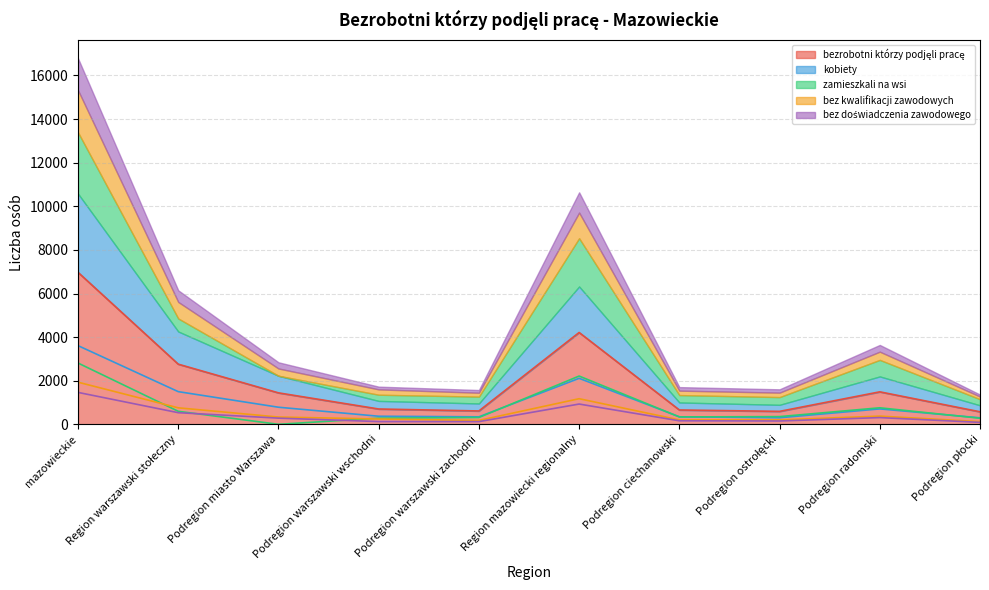

Between Podregion miasto Warszawa and Podregion warszawski zachodni, which series saw the biggest shift?

bezrobotni którzy podjęli pracę